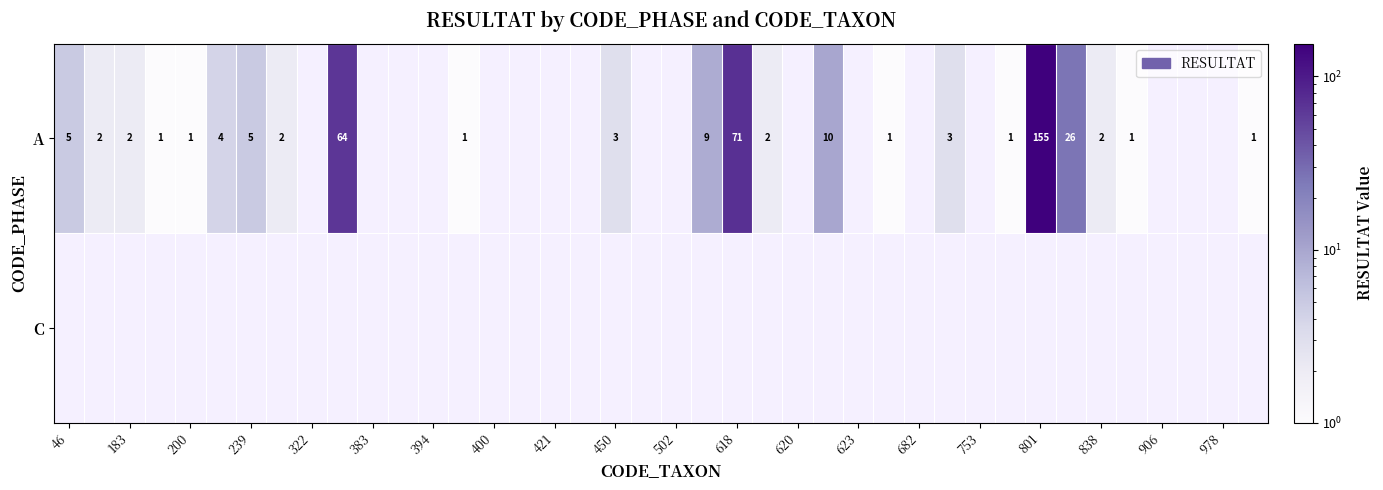

The A series shows 3 at 183. True or false?

False